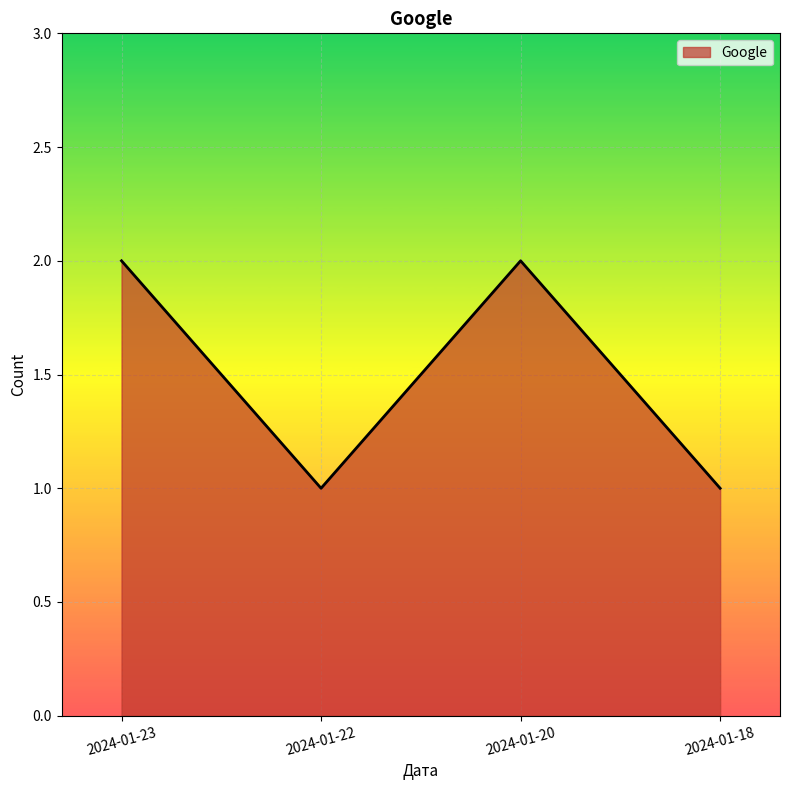

What is the approximate value at 2024-01-23?

2